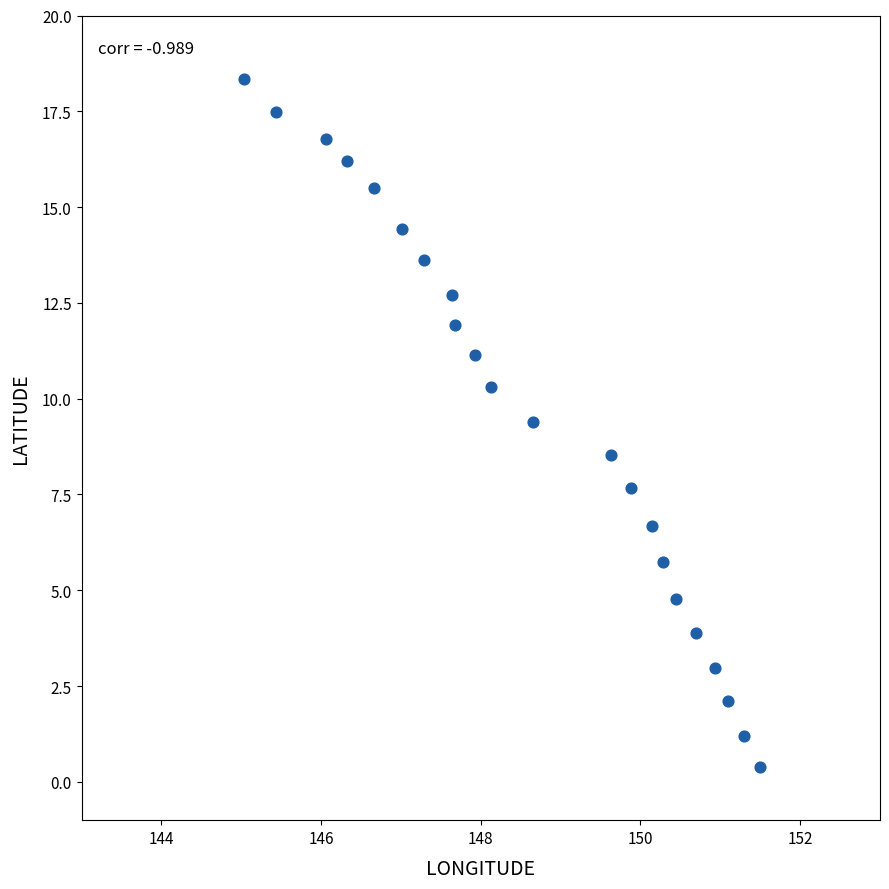

What is the range of X values (max minus min)?

6.5